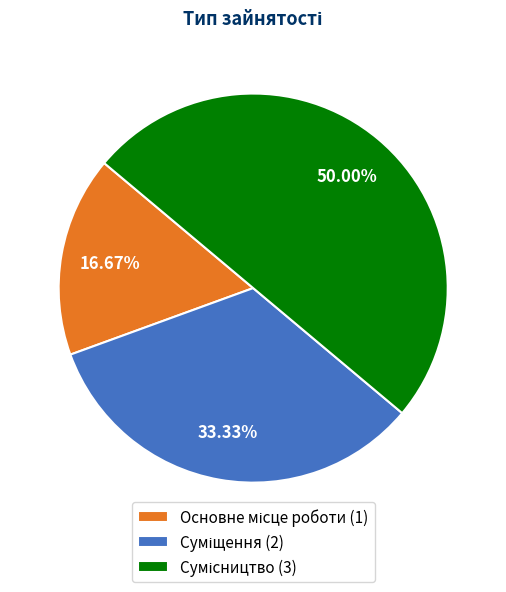

Which category has the biggest portion of the pie?

Сумісництво